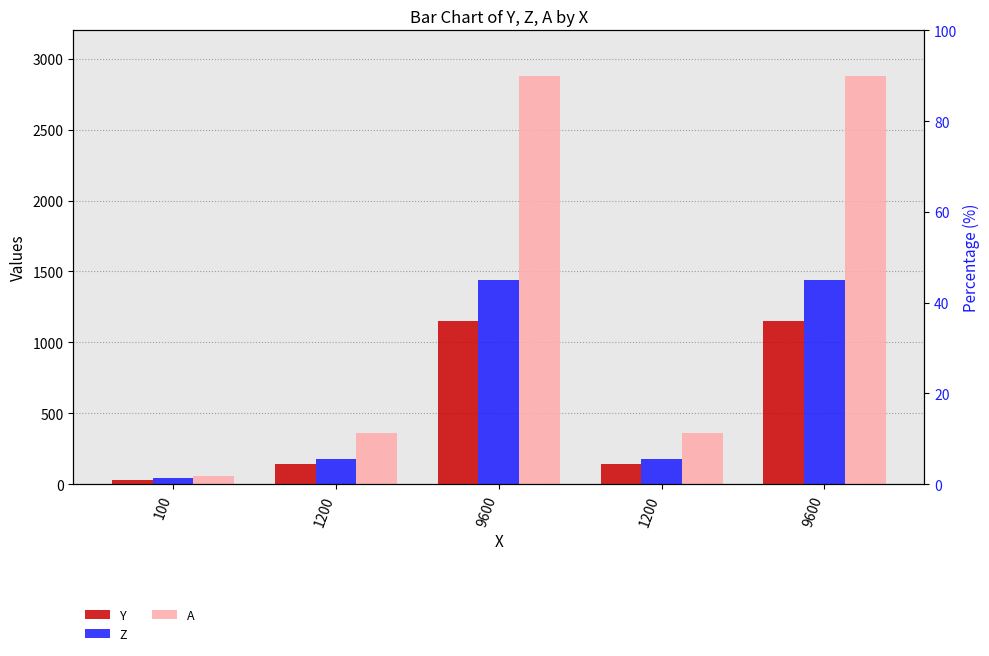

The value of A at 100 is 30. True or false?

False